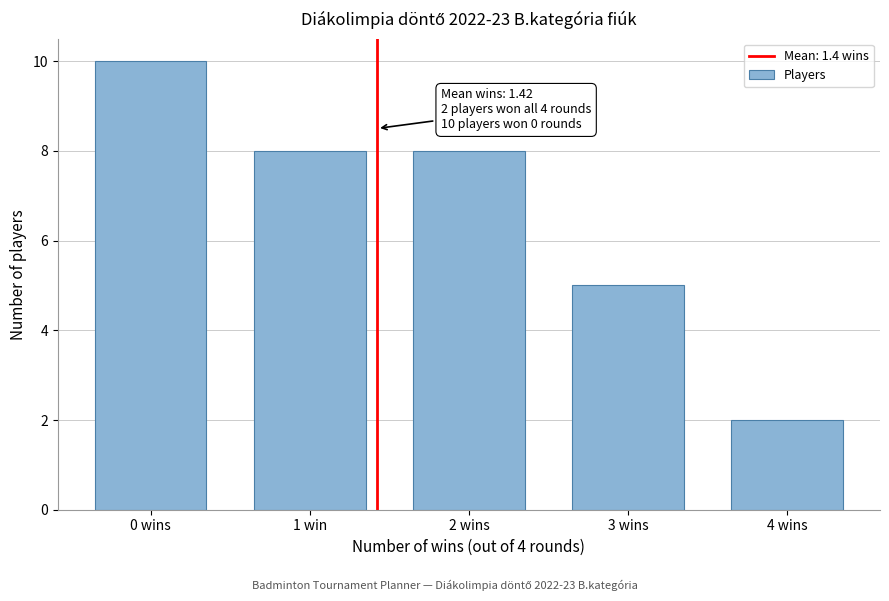

Reading left to right, extract all data points from this chart.

0 wins=10	1 win=8	2 wins=8	3 wins=5	4 wins=2